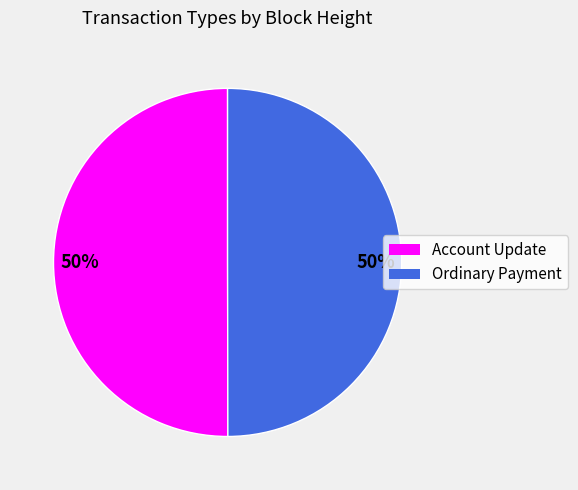

To the nearest percent, what is the average slice percentage?

50%